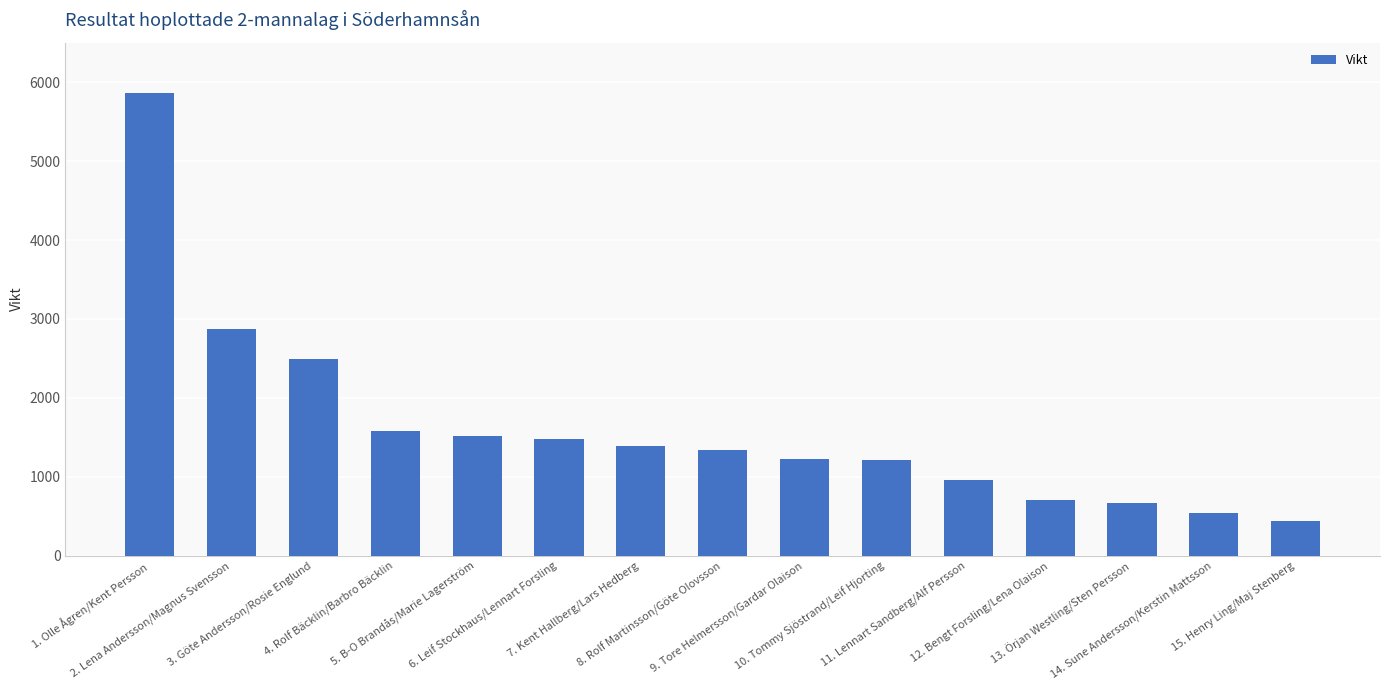

True or false: the data shows 2487 at 3. Göte Andersson/Rosie Englund.

True